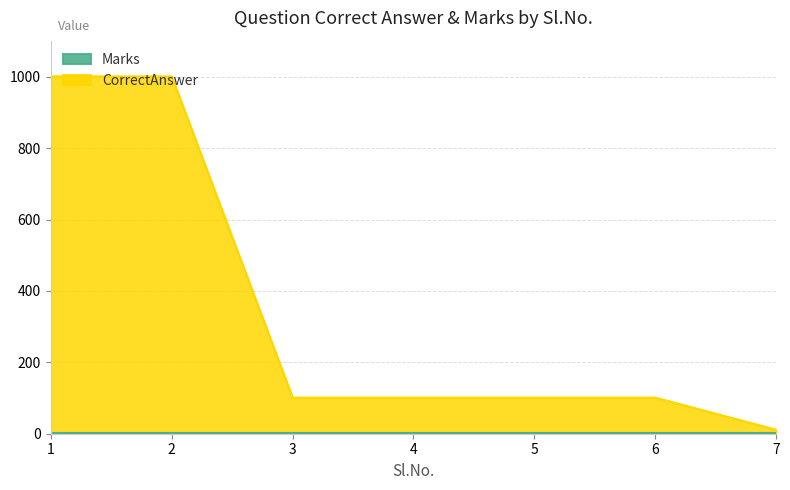

True or false: the data shows 169 at 4.

False